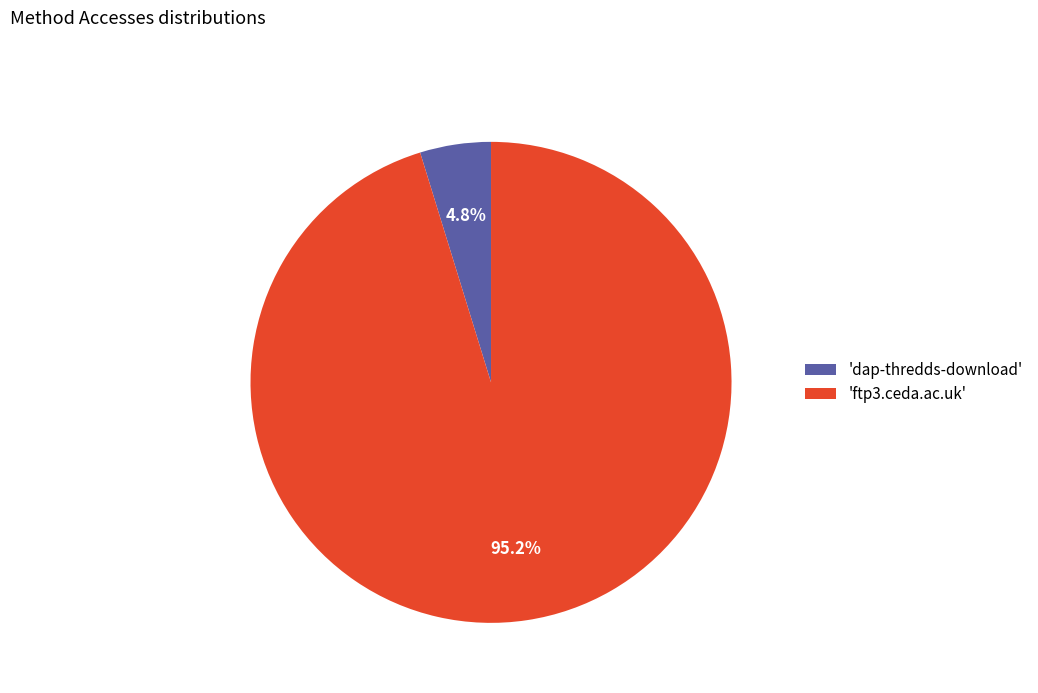

What is the smallest slice in the pie chart?

'dap-thredds-download'